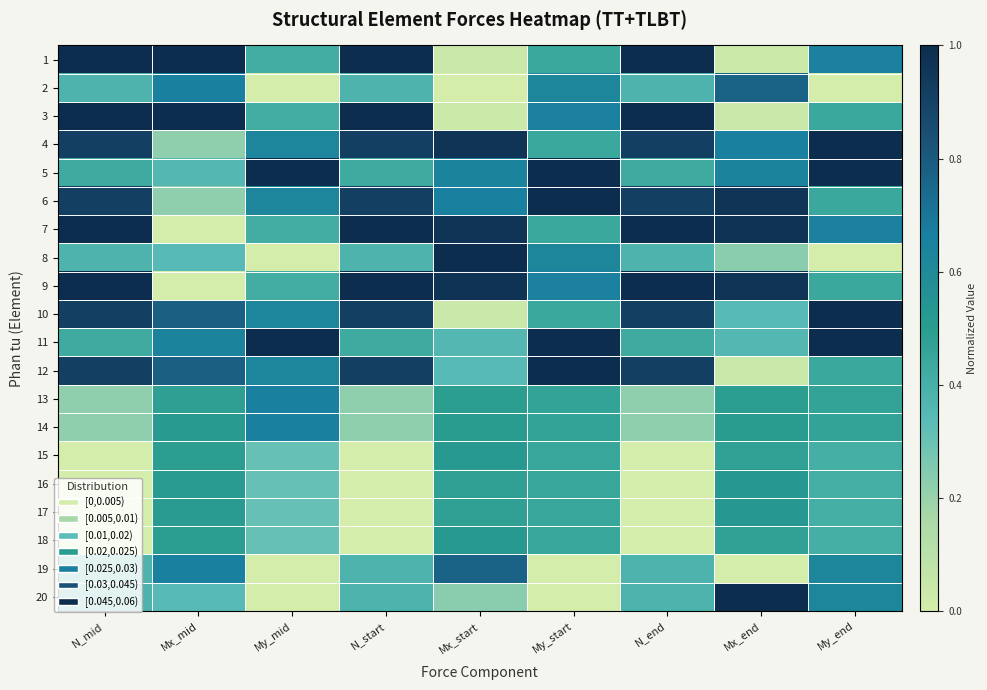

Reading left to right, list all the values displayed in this chart.

1: N_mid=1.0	Mx_mid=1.0	My_mid=0.4	N_start=1.0	Mx_start=0.0	My_start=0.4	N_end=1.0	Mx_end=0.0	My_end=0.7
2: N_mid=0.4	Mx_mid=0.7	My_mid=0.0	N_start=0.4	Mx_start=0.0	My_start=0.6	N_end=0.4	Mx_end=0.8	My_end=0.0
3: N_mid=1.0	Mx_mid=1.0	My_mid=0.4	N_start=1.0	Mx_start=0.0	My_start=0.7	N_end=1.0	Mx_end=0.0	My_end=0.4
4: N_mid=0.9	Mx_mid=0.2	My_mid=0.6	N_start=0.9	Mx_start=1.0	My_start=0.4	N_end=0.9	Mx_end=0.7	My_end=1.0
5: N_mid=0.4	Mx_mid=0.4	My_mid=1.0	N_start=0.4	Mx_start=0.6	My_start=1.0	N_end=0.4	Mx_end=0.6	My_end=1.0
6: N_mid=0.9	Mx_mid=0.2	My_mid=0.6	N_start=0.9	Mx_start=0.7	My_start=1.0	N_end=0.9	Mx_end=1.0	My_end=0.4
7: N_mid=1.0	Mx_mid=0.0	My_mid=0.4	N_start=1.0	Mx_start=1.0	My_start=0.4	N_end=1.0	Mx_end=1.0	My_end=0.7
8: N_mid=0.4	Mx_mid=0.3	My_mid=0.0	N_start=0.4	Mx_start=1.0	My_start=0.6	N_end=0.4	Mx_end=0.2	My_end=0.0
9: N_mid=1.0	Mx_mid=0.0	My_mid=0.4	N_start=1.0	Mx_start=1.0	My_start=0.7	N_end=1.0	Mx_end=1.0	My_end=0.4
10: N_mid=0.9	Mx_mid=0.8	My_mid=0.6	N_start=0.9	Mx_start=0.0	My_start=0.4	N_end=0.9	Mx_end=0.3	My_end=1.0
11: N_mid=0.4	Mx_mid=0.6	My_mid=1.0	N_start=0.4	Mx_start=0.4	My_start=1.0	N_end=0.4	Mx_end=0.4	My_end=1.0
12: N_mid=0.9	Mx_mid=0.8	My_mid=0.6	N_start=0.9	Mx_start=0.3	My_start=1.0	N_end=0.9	Mx_end=0.0	My_end=0.4
13: N_mid=0.2	Mx_mid=0.5	My_mid=0.7	N_start=0.2	Mx_start=0.5	My_start=0.5	N_end=0.2	Mx_end=0.5	My_end=0.5
14: N_mid=0.2	Mx_mid=0.5	My_mid=0.7	N_start=0.2	Mx_start=0.5	My_start=0.5	N_end=0.2	Mx_end=0.5	My_end=0.5
15: N_mid=0.0	Mx_mid=0.5	My_mid=0.3	N_start=0.0	Mx_start=0.5	My_start=0.4	N_end=0.0	Mx_end=0.5	My_end=0.4
16: N_mid=0.0	Mx_mid=0.5	My_mid=0.3	N_start=0.0	Mx_start=0.5	My_start=0.4	N_end=0.0	Mx_end=0.5	My_end=0.4
17: N_mid=0.0	Mx_mid=0.5	My_mid=0.3	N_start=0.0	Mx_start=0.5	My_start=0.4	N_end=0.0	Mx_end=0.5	My_end=0.4
18: N_mid=0.0	Mx_mid=0.5	My_mid=0.3	N_start=0.0	Mx_start=0.5	My_start=0.4	N_end=0.0	Mx_end=0.5	My_end=0.4
19: N_mid=0.4	Mx_mid=0.7	My_mid=0.0	N_start=0.4	Mx_start=0.8	My_start=0.0	N_end=0.4	Mx_end=0.0	My_end=0.6
20: N_mid=0.4	Mx_mid=0.3	My_mid=0.0	N_start=0.4	Mx_start=0.2	My_start=0.0	N_end=0.4	Mx_end=1.0	My_end=0.6